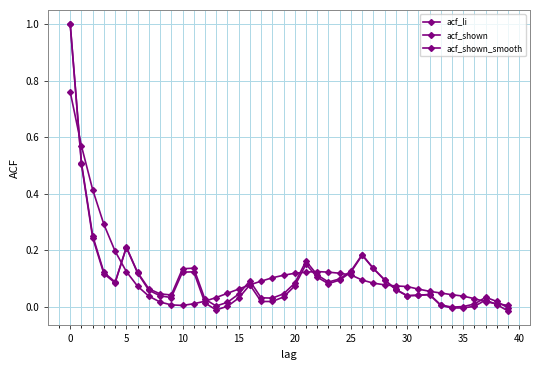

How many intersections are there between acf_li and acf_shown?

1